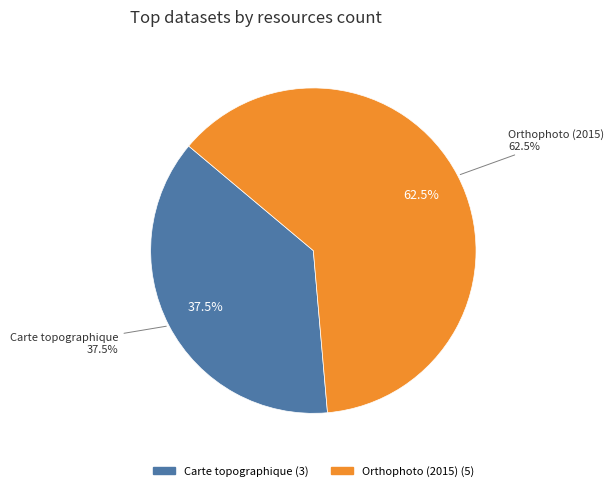

The Carte topographique slice represents 51% of the pie. True or false?

False